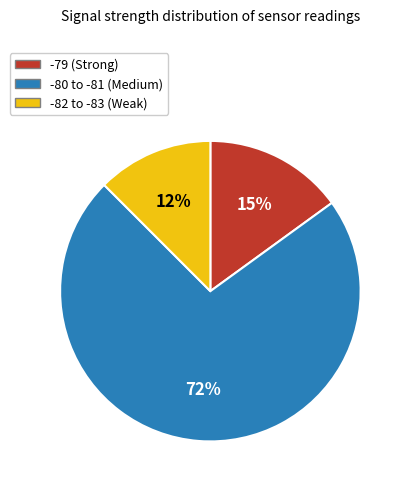

The -80 to -81 (Medium) slice represents 72% of the pie. True or false?

True